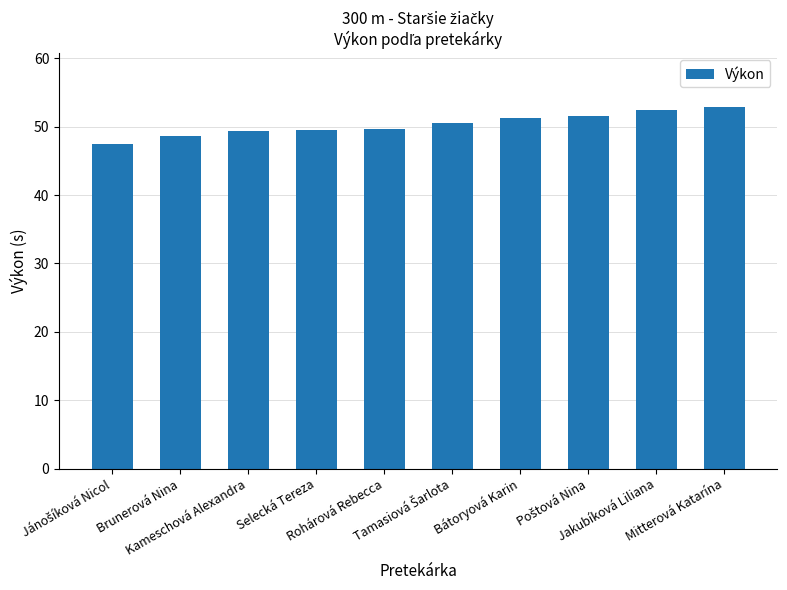

What is the sum of all values?

503.2